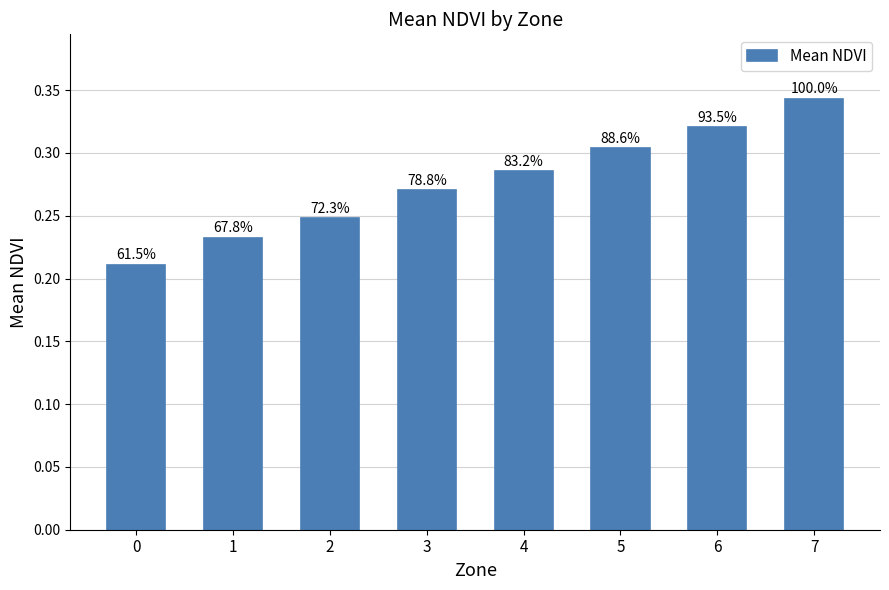

How many bars are there in total?

8